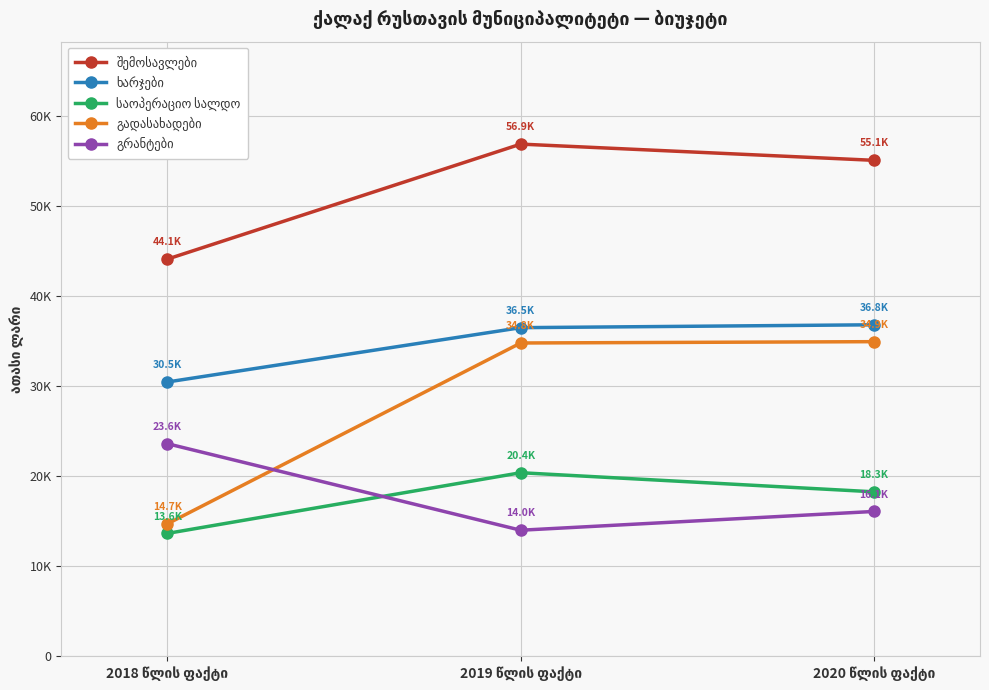

Rank the categories by გრანტები value from lowest to highest.

2019 წლის ფაქტი, 2020 წლის ფაქტი, 2018 წლის ფაქტი